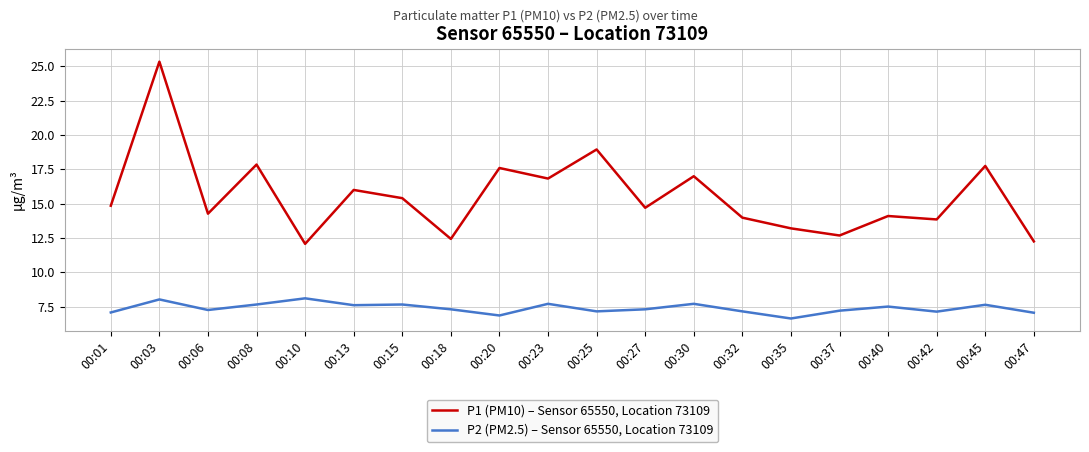

What is the difference between the P1 (PM10) – Sensor 65550, Location 73109 values at 00:06 and 00:18?

1.8